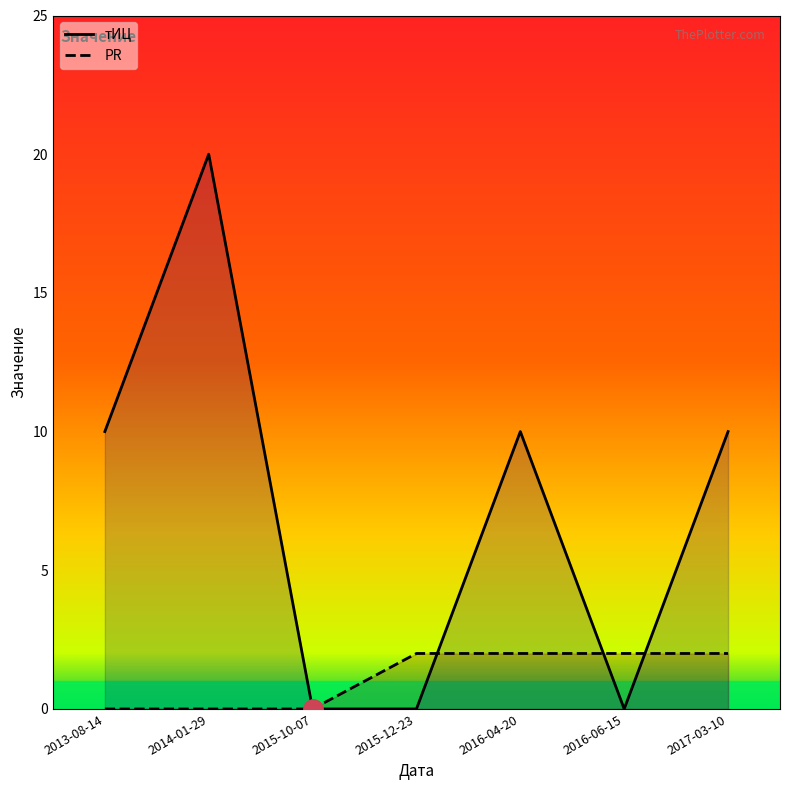

What are all the series names shown in the legend?

тИЦ, PR